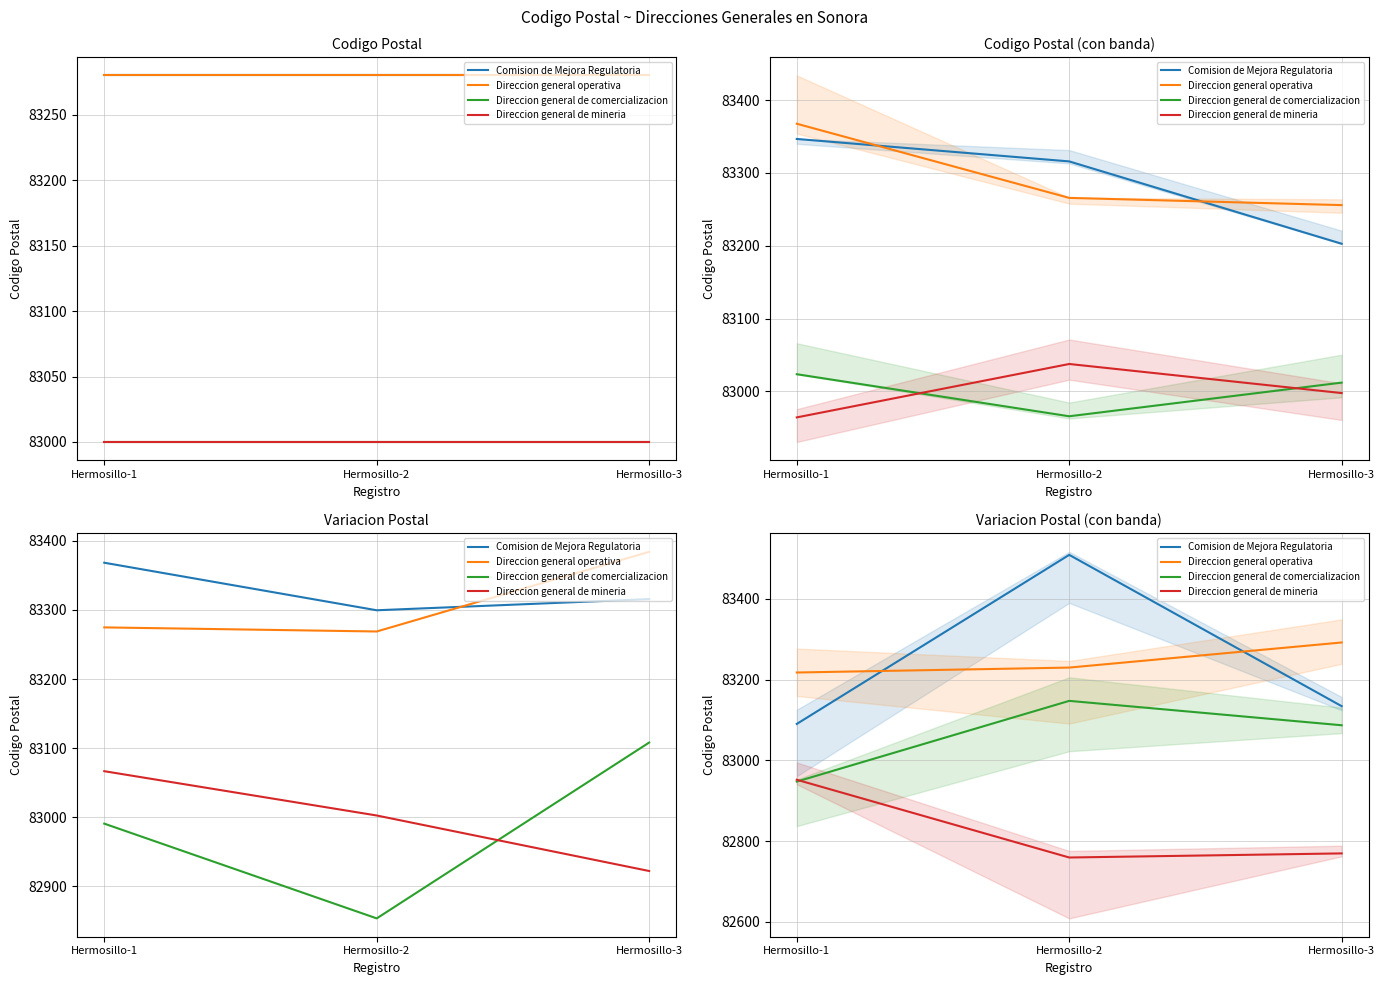

At which label is Comision de Mejora Regulatoria closest to 83299?

Hermosillo-3